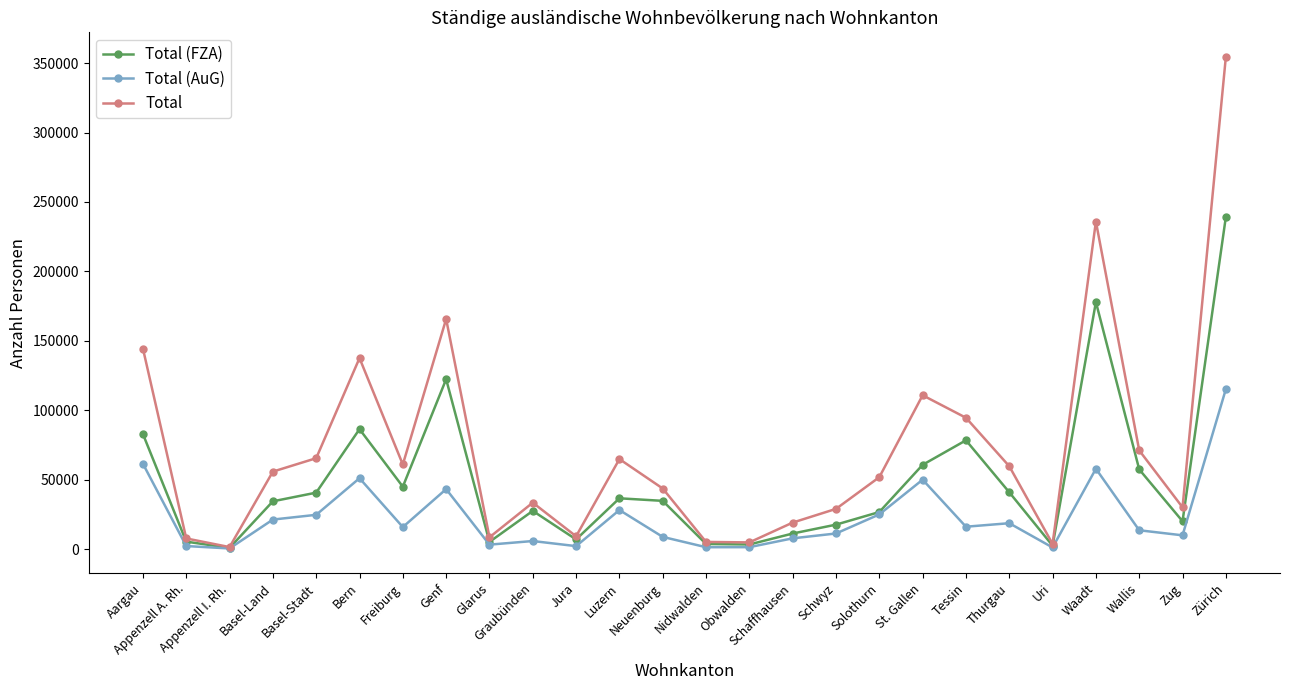

Which series has the largest total across all categories?

Total